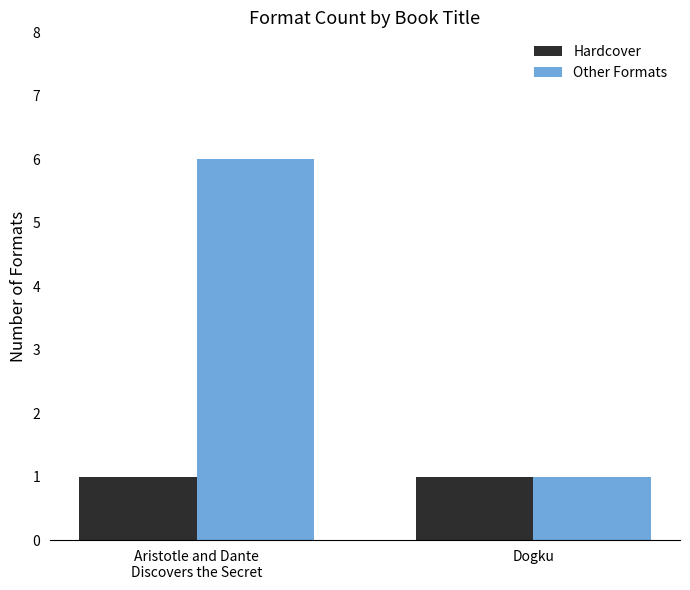

What is the difference between the Other Formats values at Aristotle and Dante
Discovers the Secret and Dogku?

5